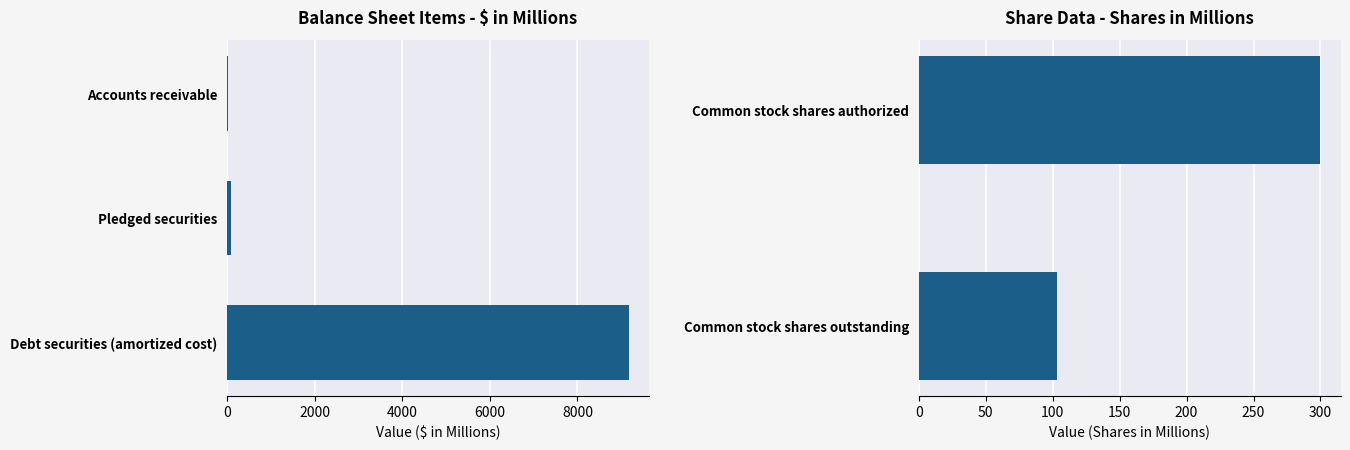

Is it true that the value at 0 is 300.0?

True